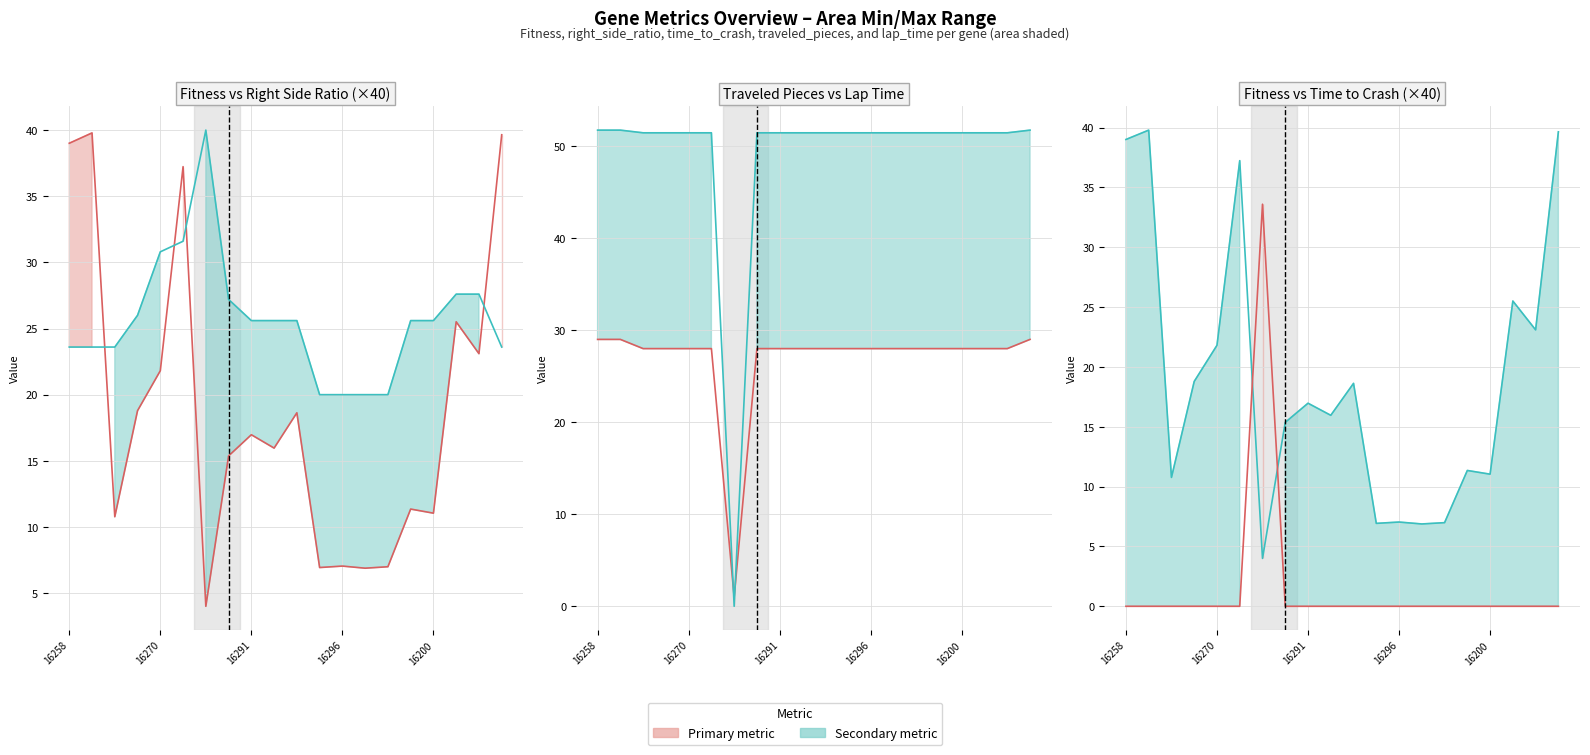

True or false: right_side_ratio×40 and time_to_crash×40 intersect in this chart.

False